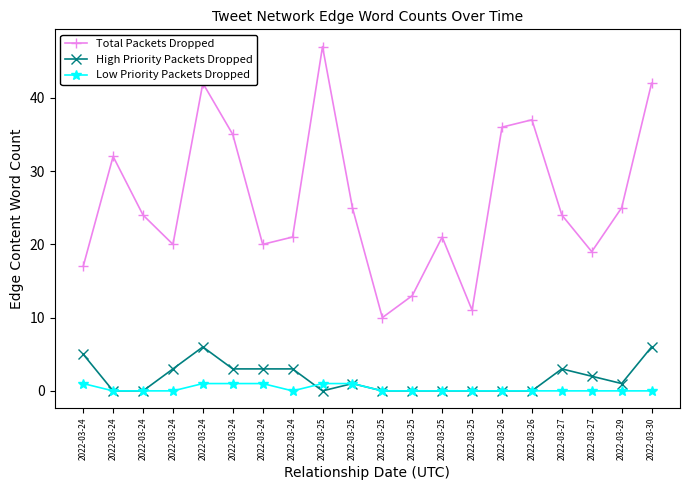

The value of Total Packets Dropped at 2022-03-24 is 59. True or false?

False